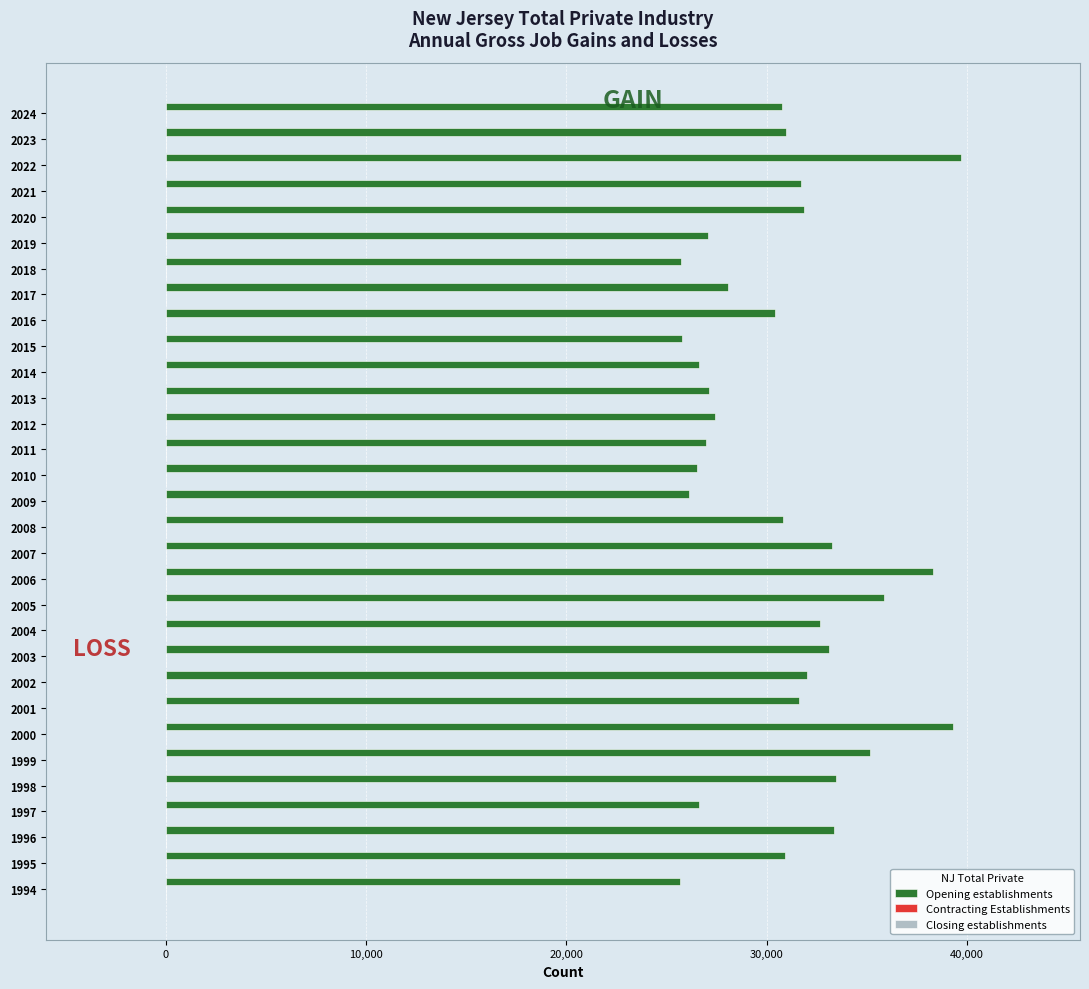

What is the smallest value displayed?

25664